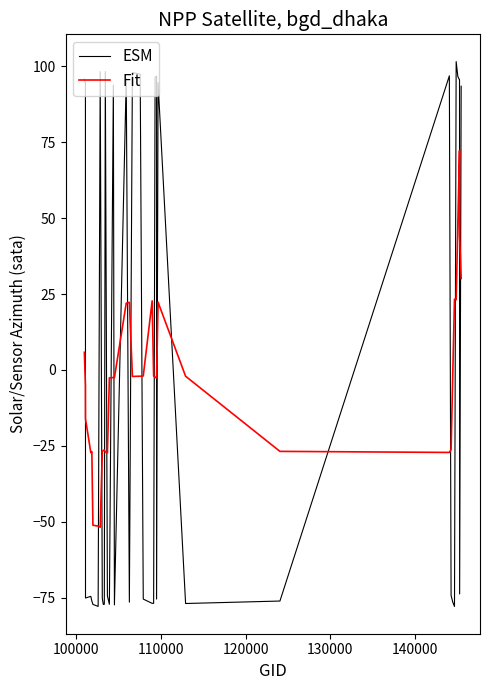

True or false: Fit has a value of -42.5 at 11.

False